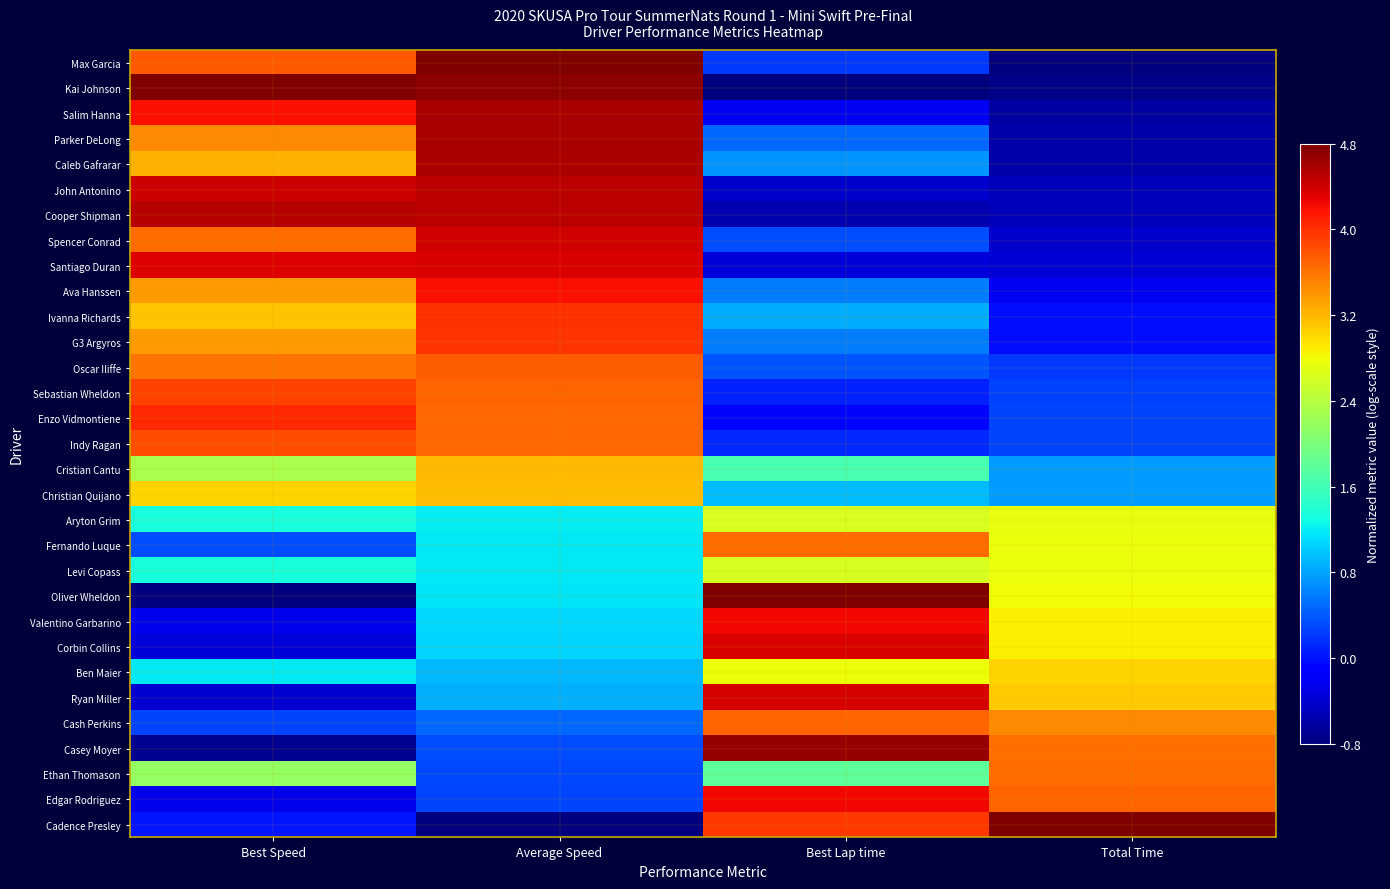

How many series are shown in this chart?

31